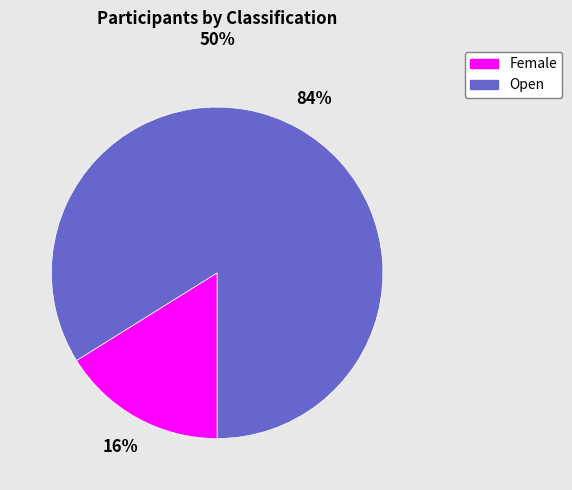

Which slice is the smallest?

Female